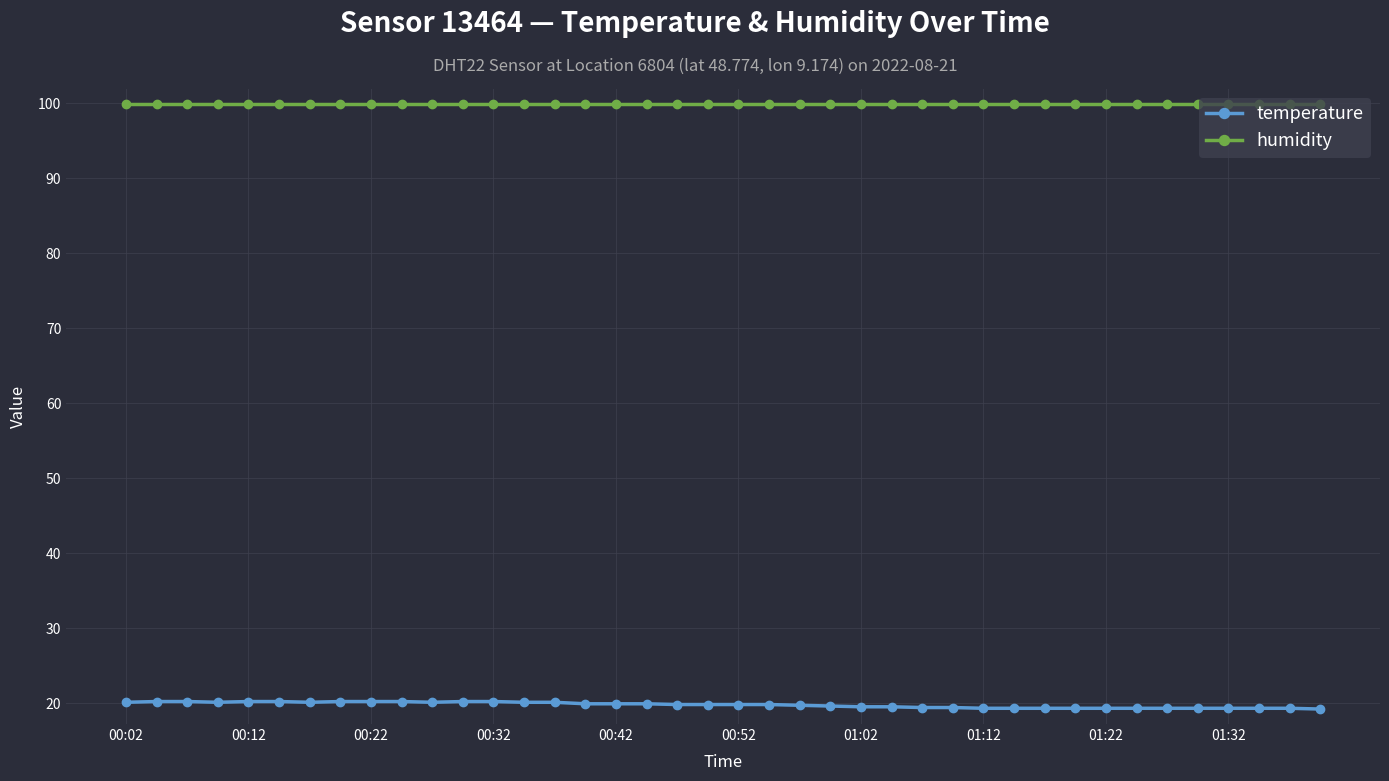

True or false: temperature and humidity cross at least once.

False